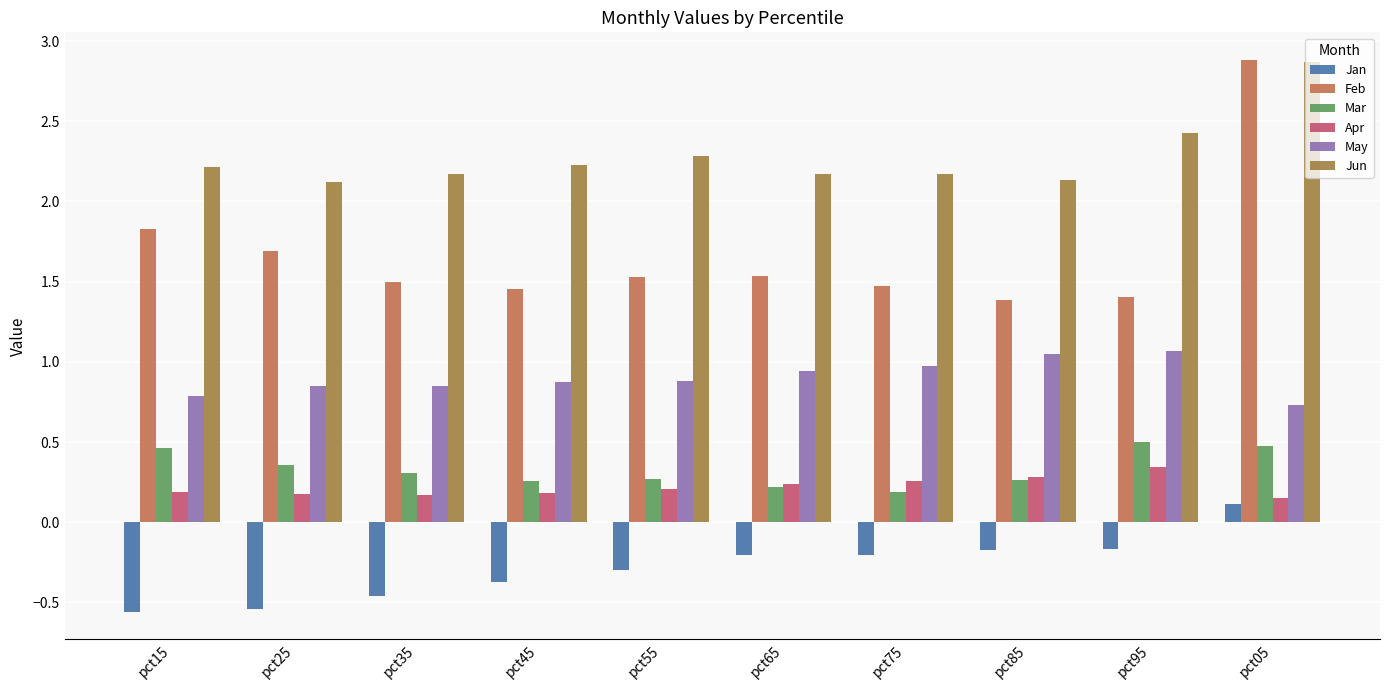

Which series has the largest total across all categories?

Jun